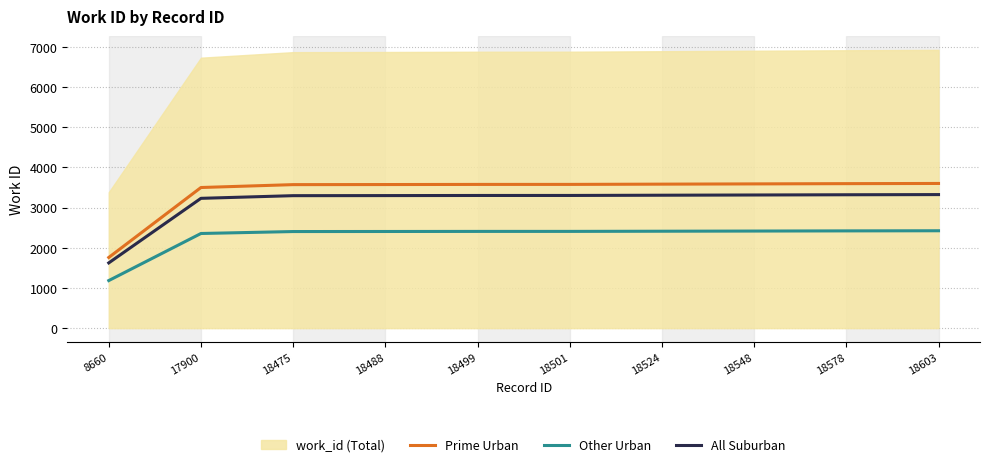

What is the value of the Other Urban point at the 6th from the left?

2406.6